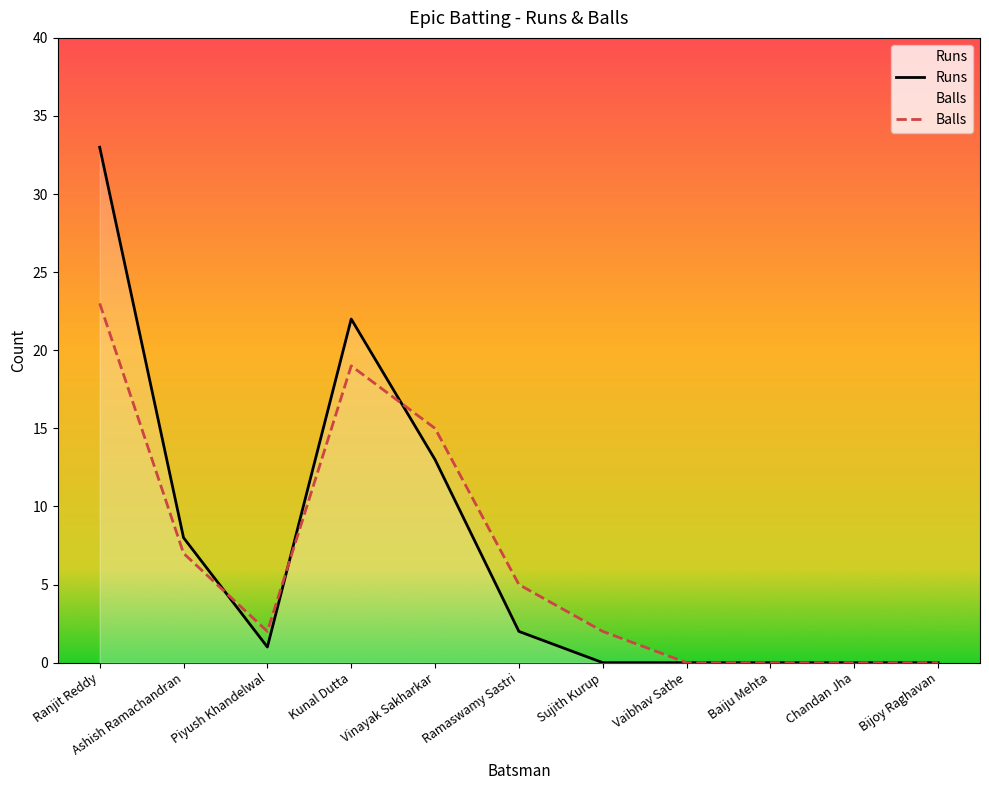

What is the sum of all Balls values?

73